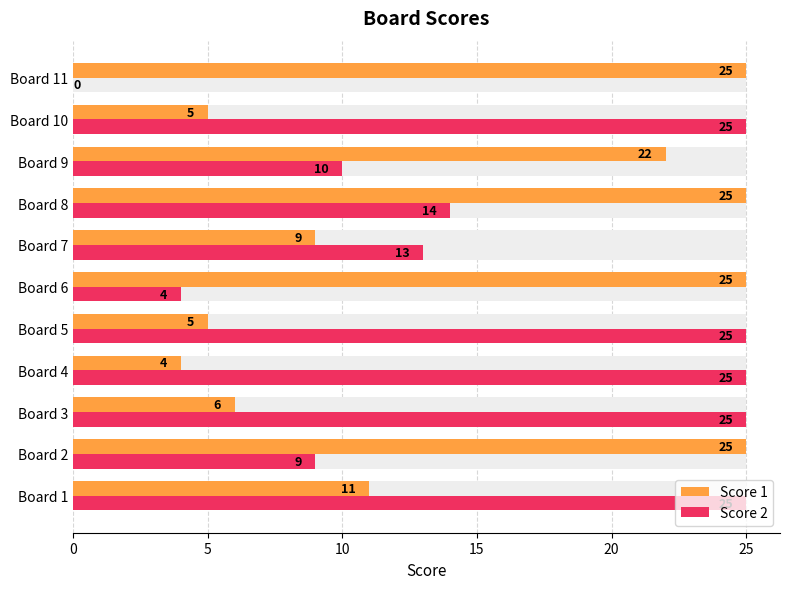

Is it true that Score 1 equals 4 at Board 1?

False